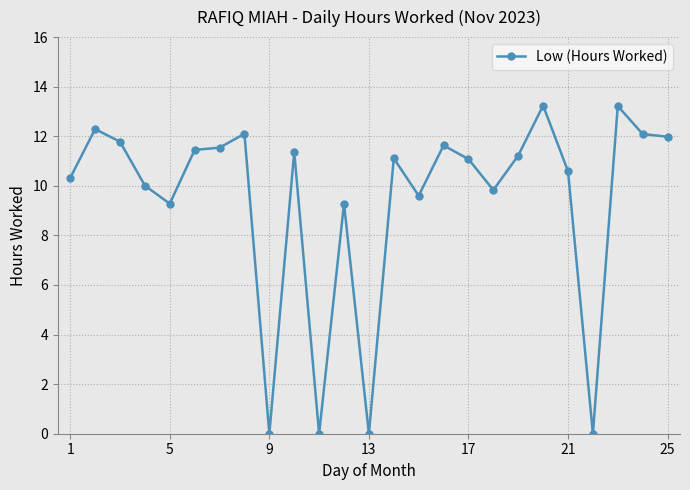

What is the sum of all values?

235.0